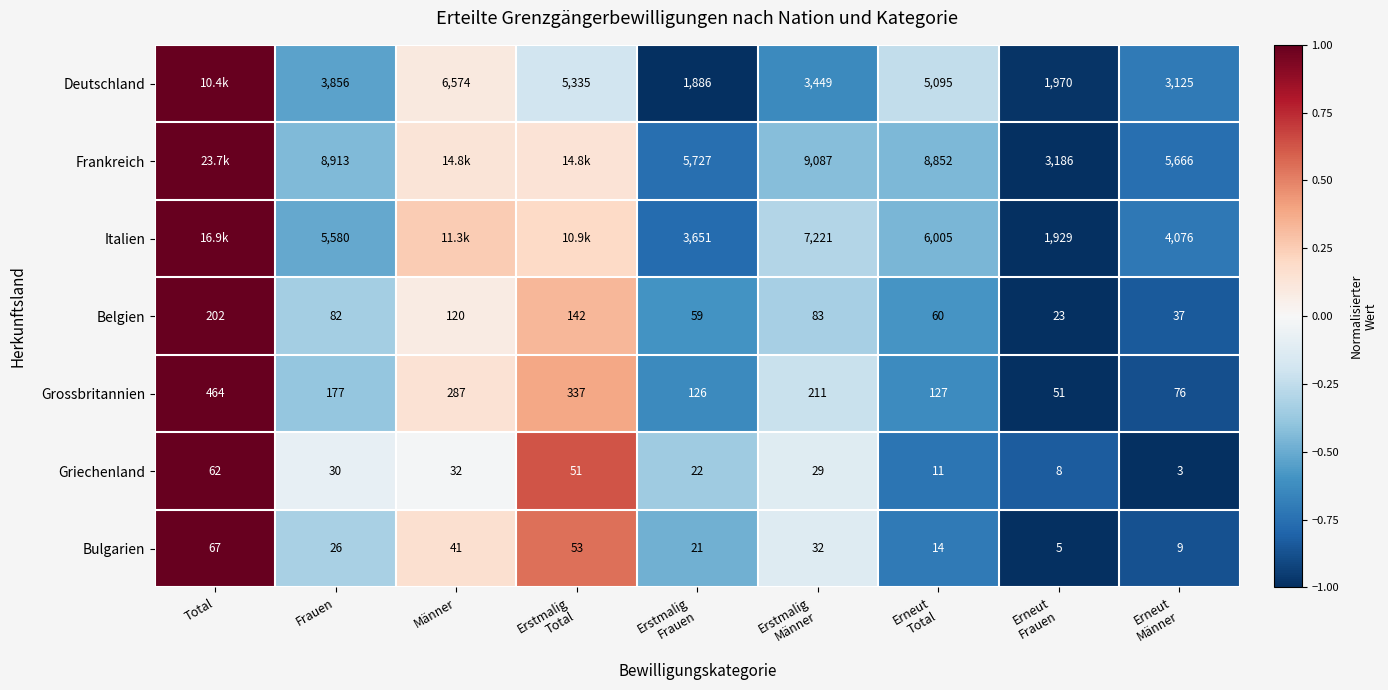

At which label does Bulgarien first exceed 26?

Total